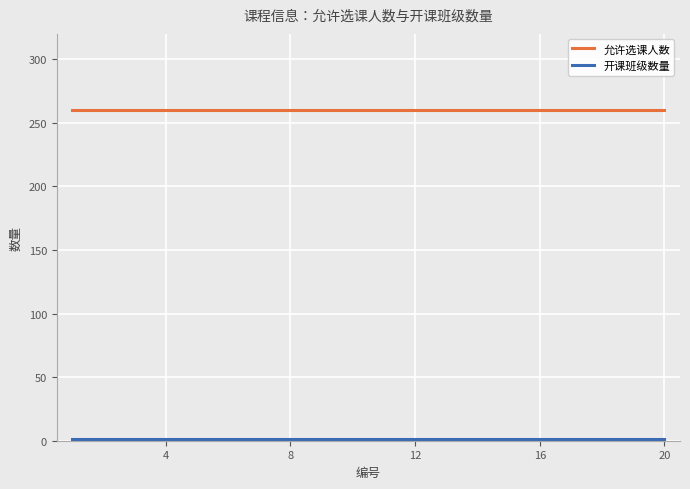

What is the maximum value for 允许选课人数?

260